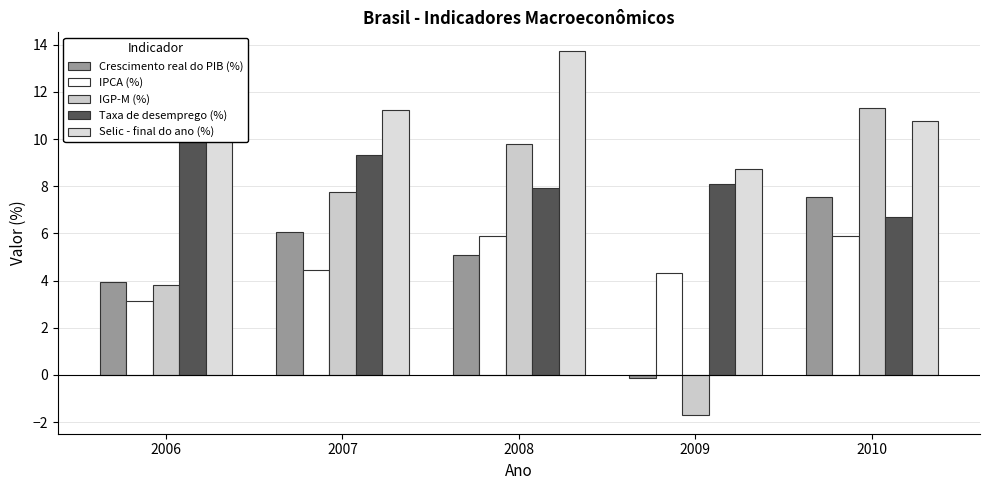

What are all the series names shown in the legend?

Crescimento real do PIB (%), IPCA (%), IGP-M (%), Taxa de desemprego (%), Selic - final do ano (%)